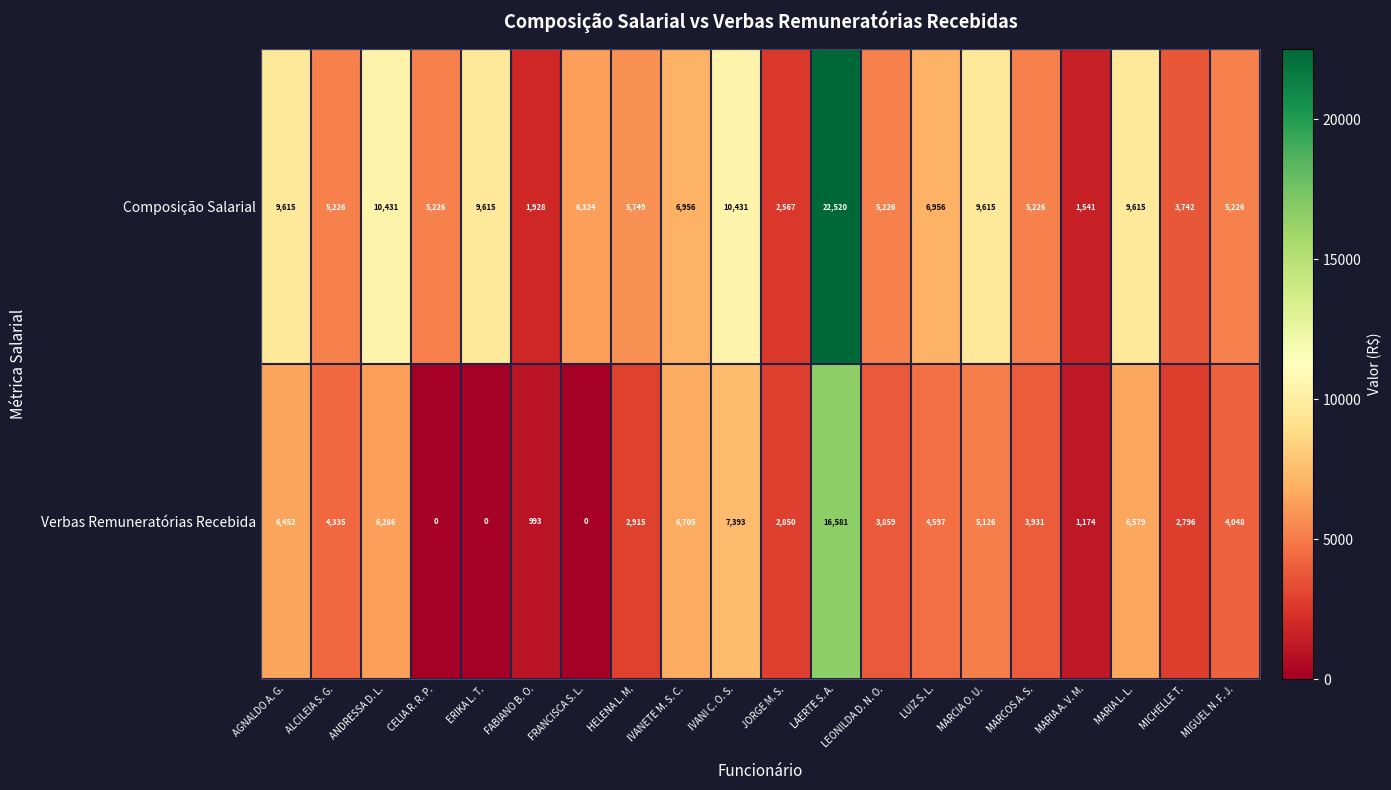

At which category is the sum across all series the highest?

LAERTE S. A.